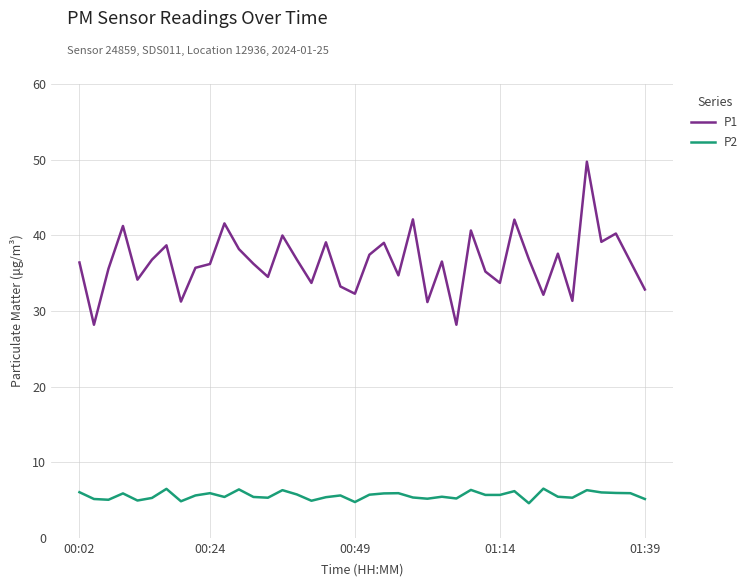

Which series has the largest total across all categories?

P1